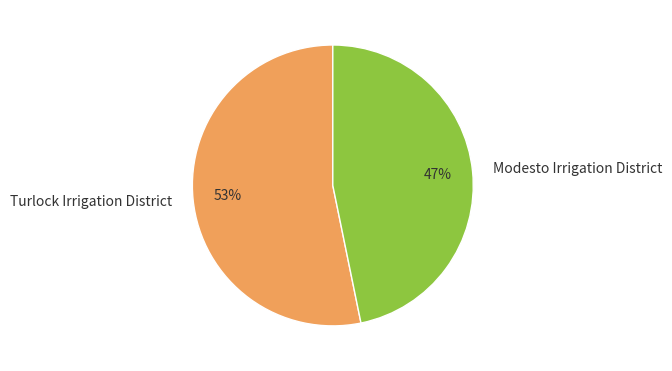

What is the ratio of the value at Turlock Irrigation District to the value at Modesto Irrigation District?

1.1